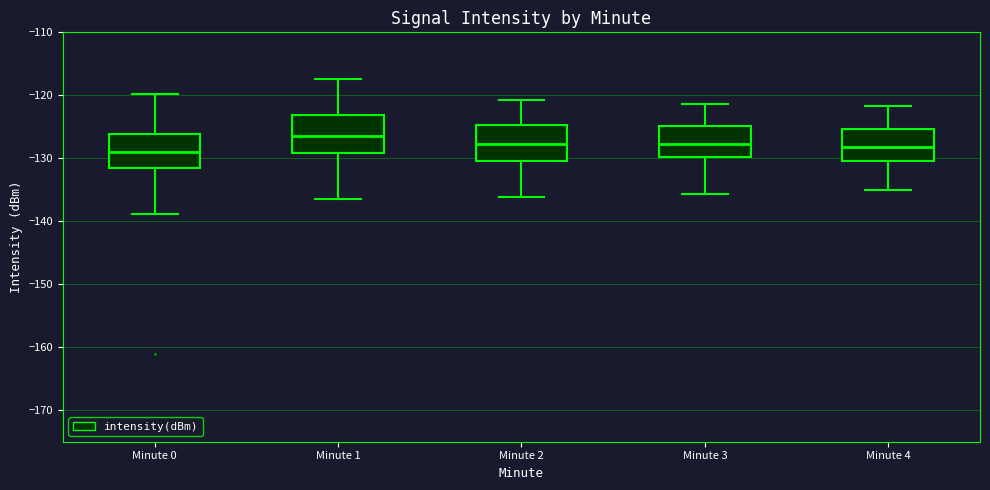

Reading left to right, transcribe this box plot: for each box, give where its median line is, the range the box spans, and where its two whiskers end, as read against the y-axis. The values are not printed on the chart, so give them approximately, as read against the axis.

Minute 0: median -129, box -132 to -126, whiskers -139 to -120
Minute 1: median -126, box -129 to -123, whiskers -136 to -117
Minute 2: median -128, box -130 to -125, whiskers -136 to -121
Minute 3: median -128, box -130 to -125, whiskers -136 to -121
Minute 4: median -128, box -130 to -125, whiskers -135 to -122